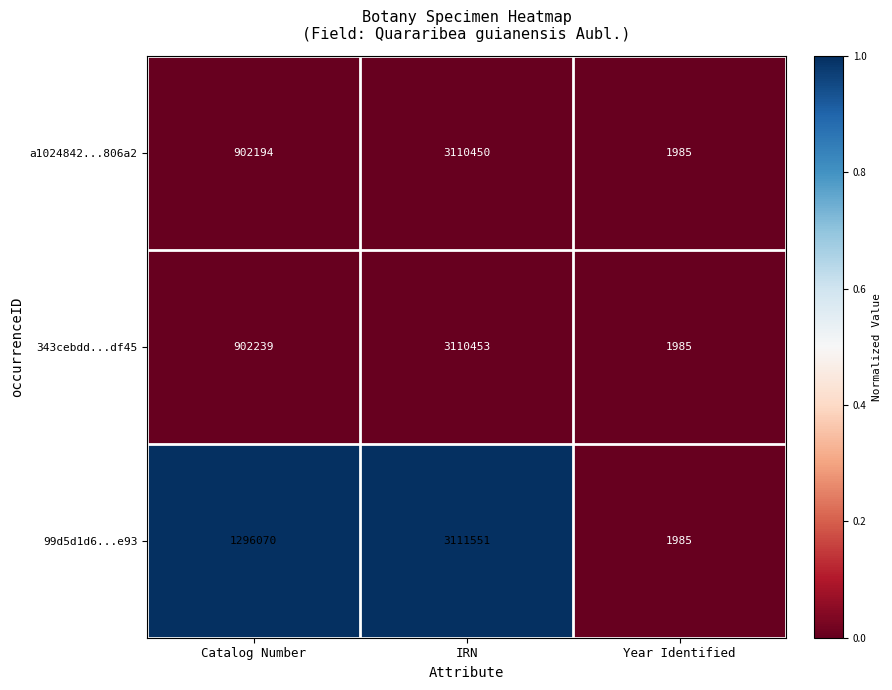

Reading right to left, list all the values displayed in this chart.

a1024842...806a2: 1985	3110450	902194
343cebdd...df45: 1985	3110453	902239
99d5d1d6...e93: 1985	3111551	1296070